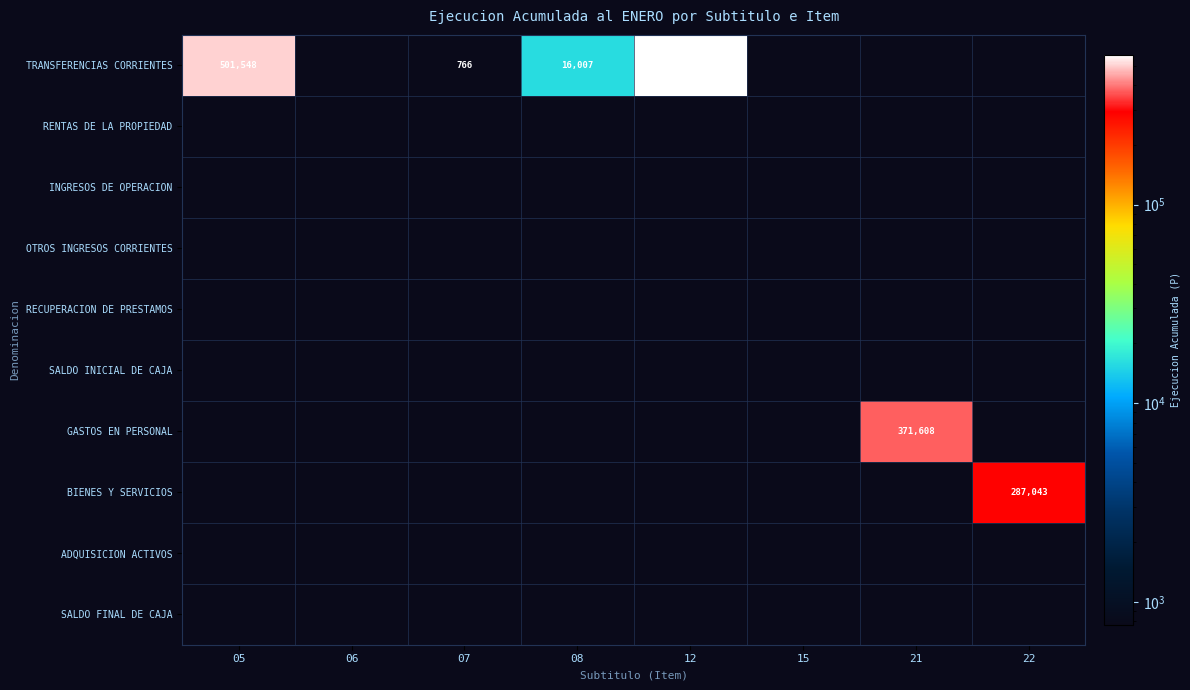

Which series changed the most between 06 and 08?

TRANSFERENCIAS CORRIENTES